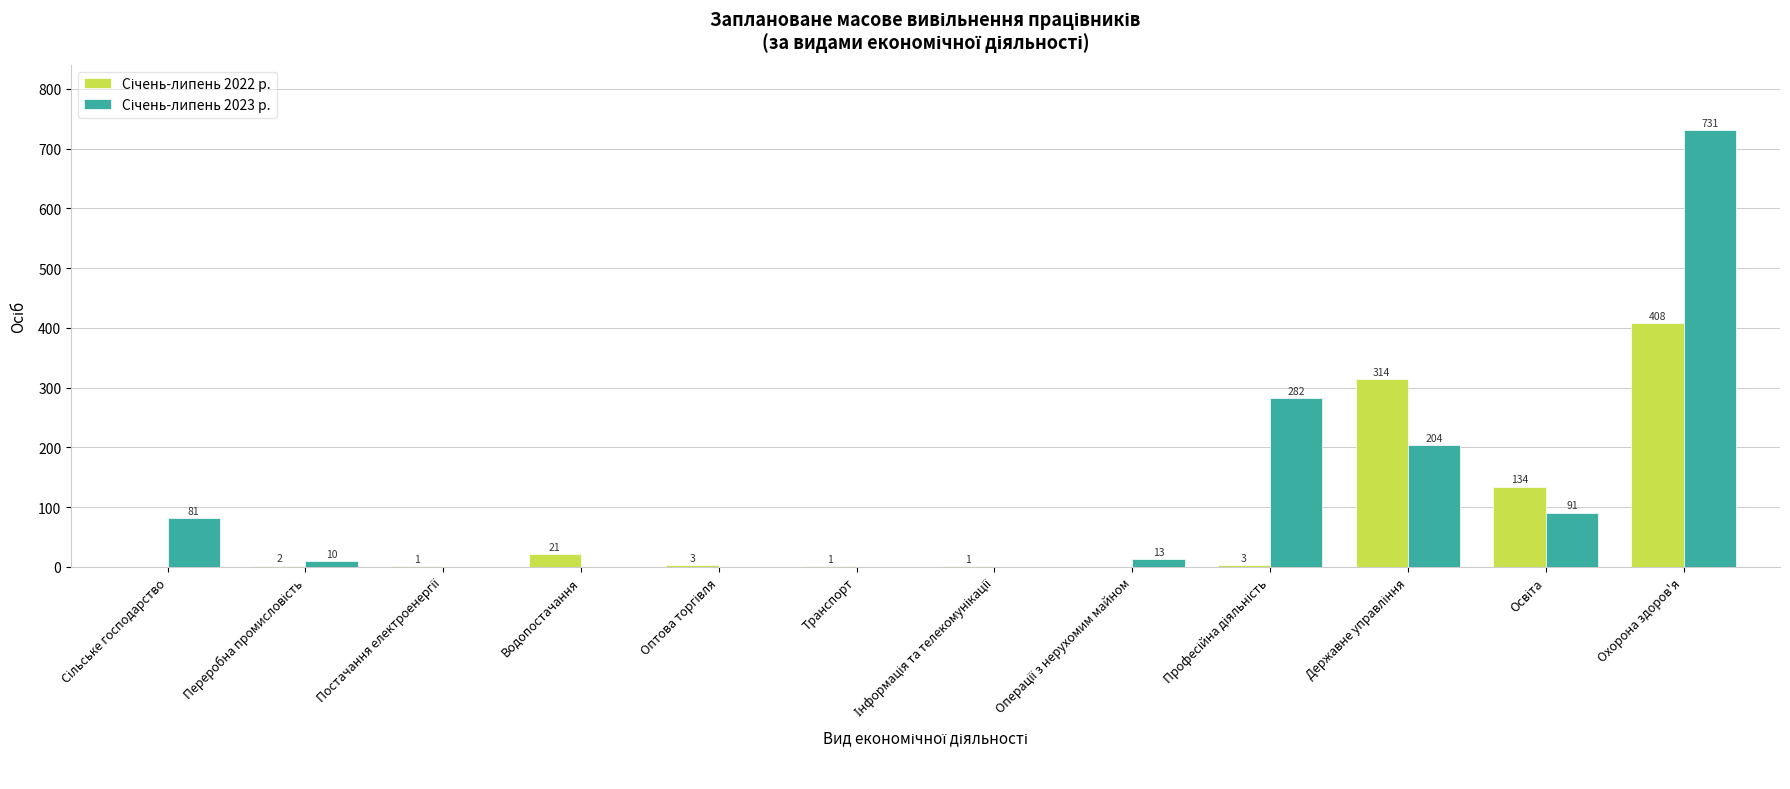

How many data points does each series have?

12